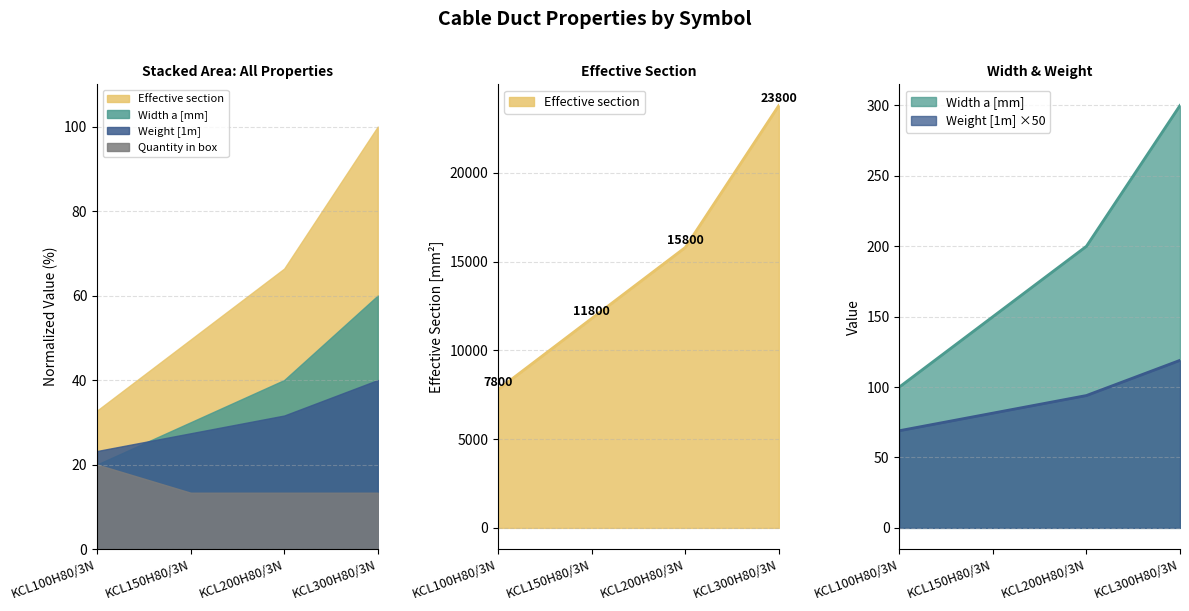

The Effective section series shows 166.4 at KCL200H80/3N. True or false?

False